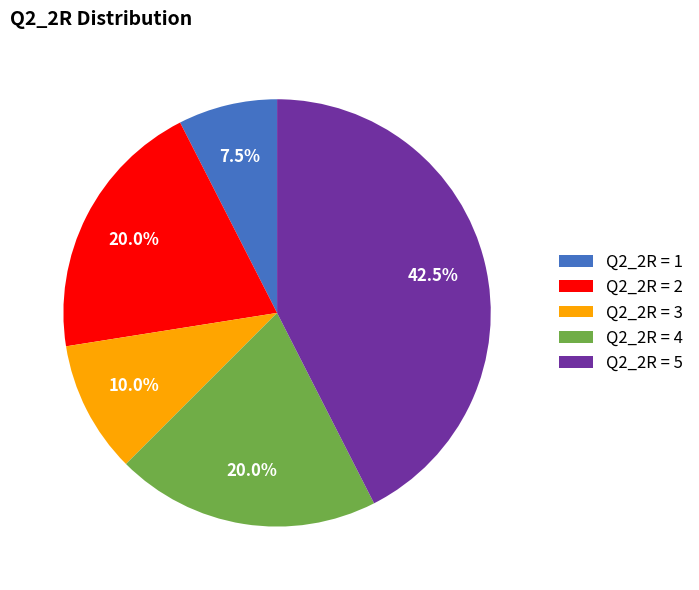

Is there a majority slice in this chart?

No